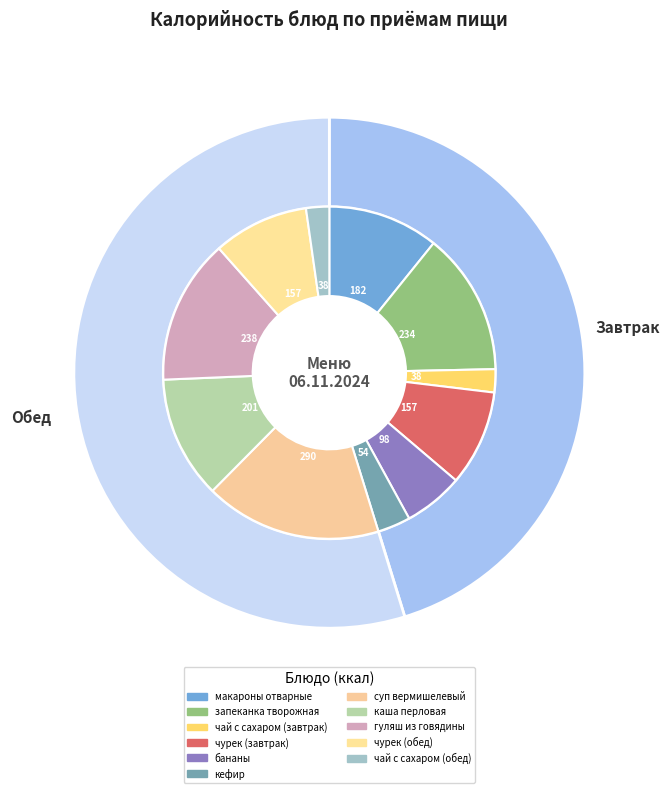

Count the number of slices in the pie.

11